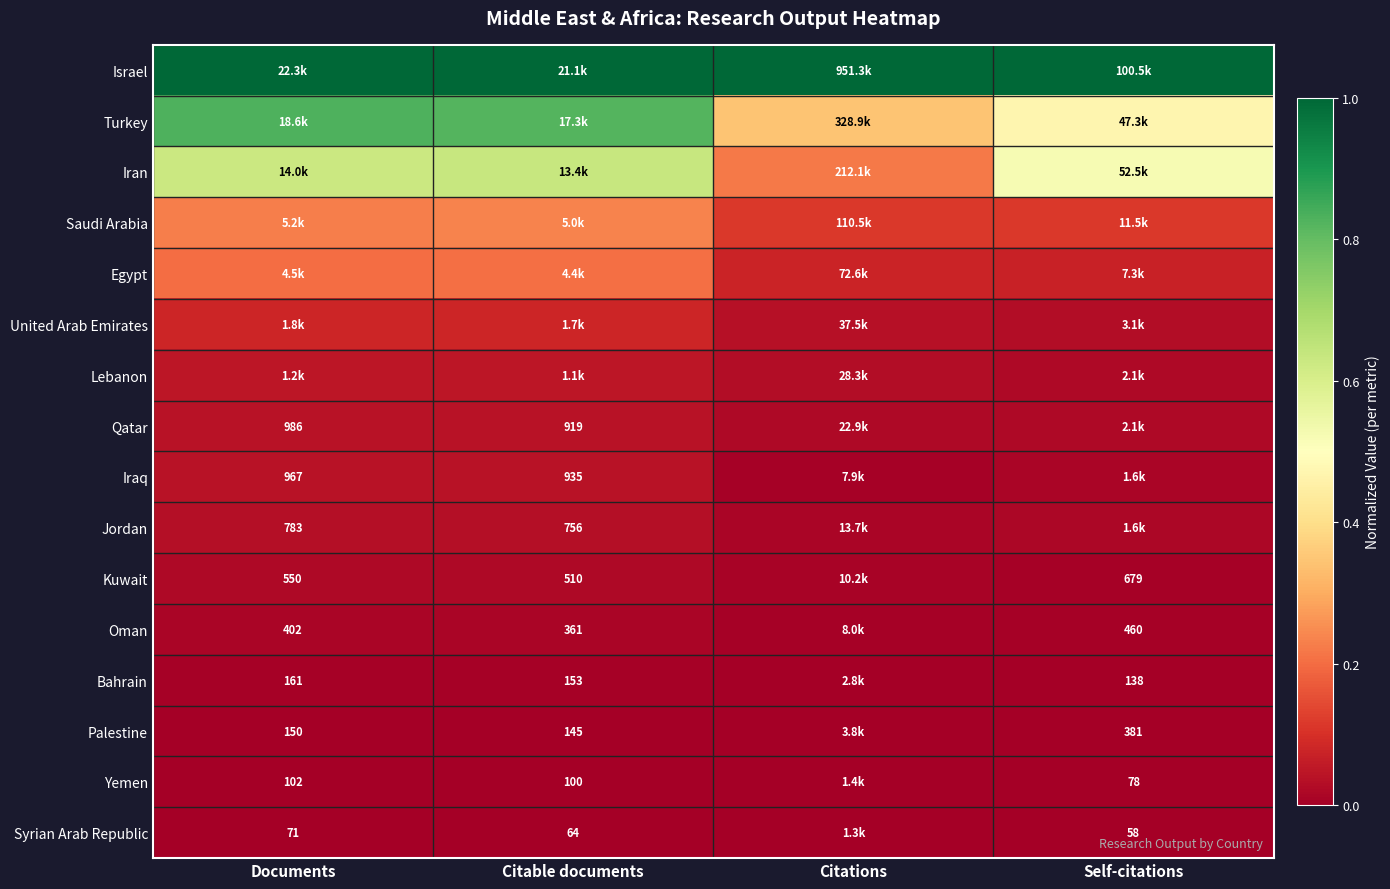

Is the value of Iraq at Citable documents greater than the value of Qatar at Citable documents?

Yes